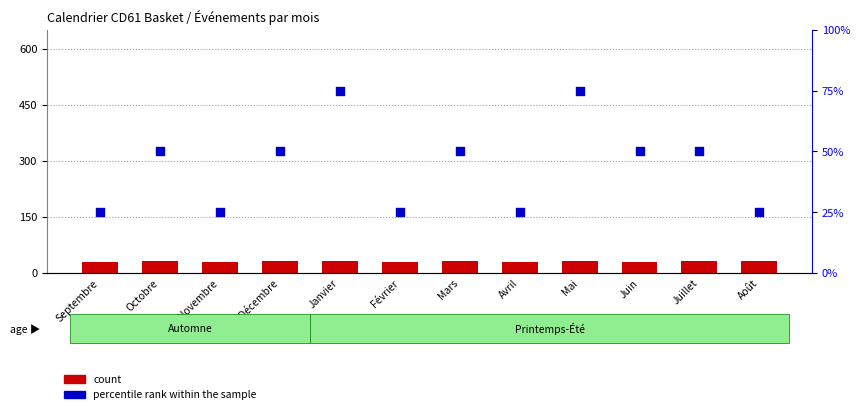

At which category is the sum across all series the highest?

Janvier